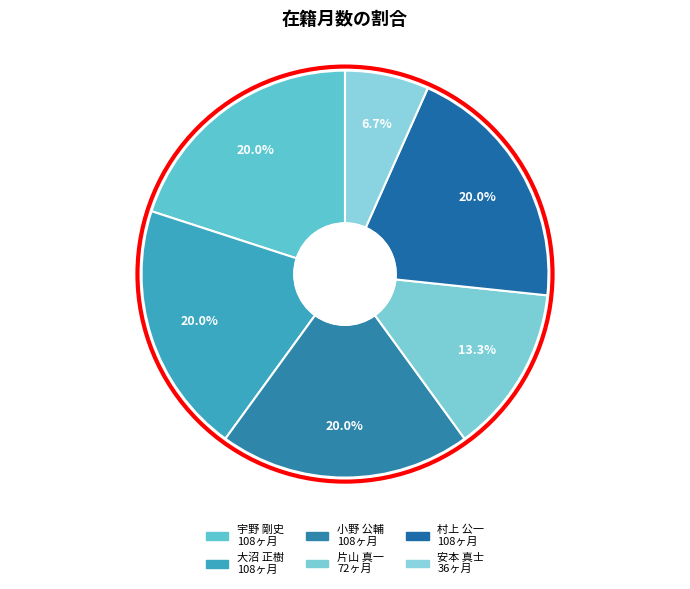

How many slices are in this pie chart?

6